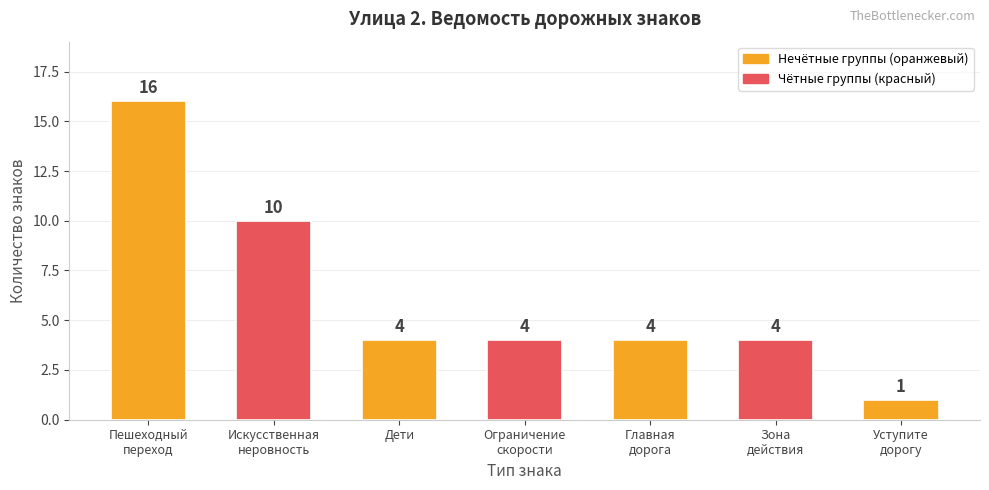

The value at Пешеходный
переход is 25. True or false?

False